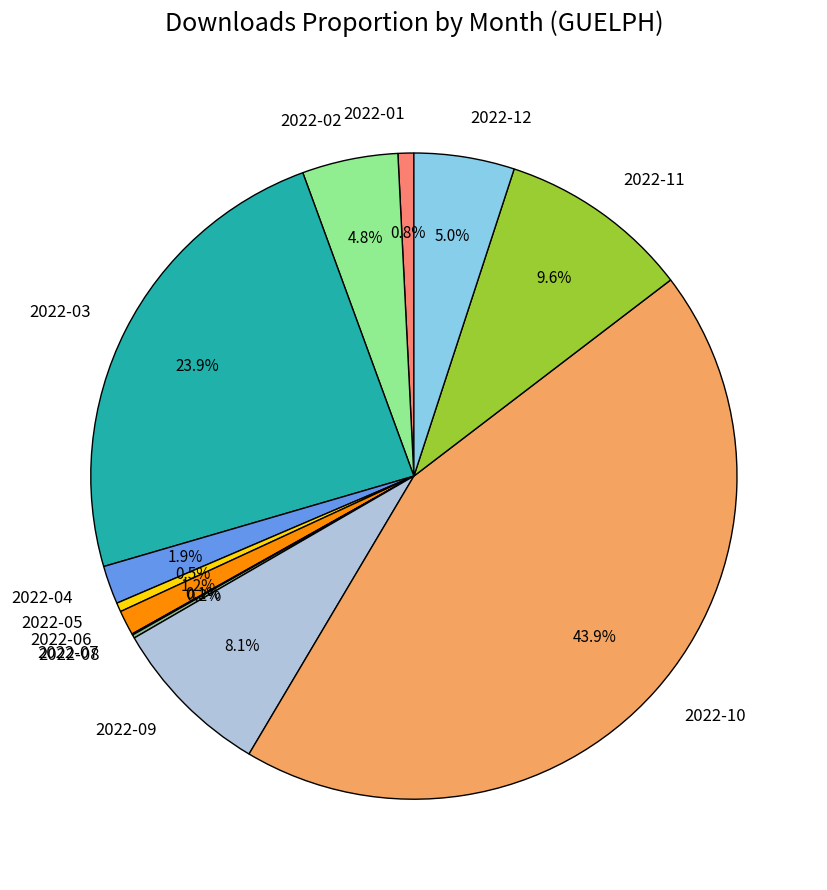

What portion of the pie excludes 2022-04?

98.1%